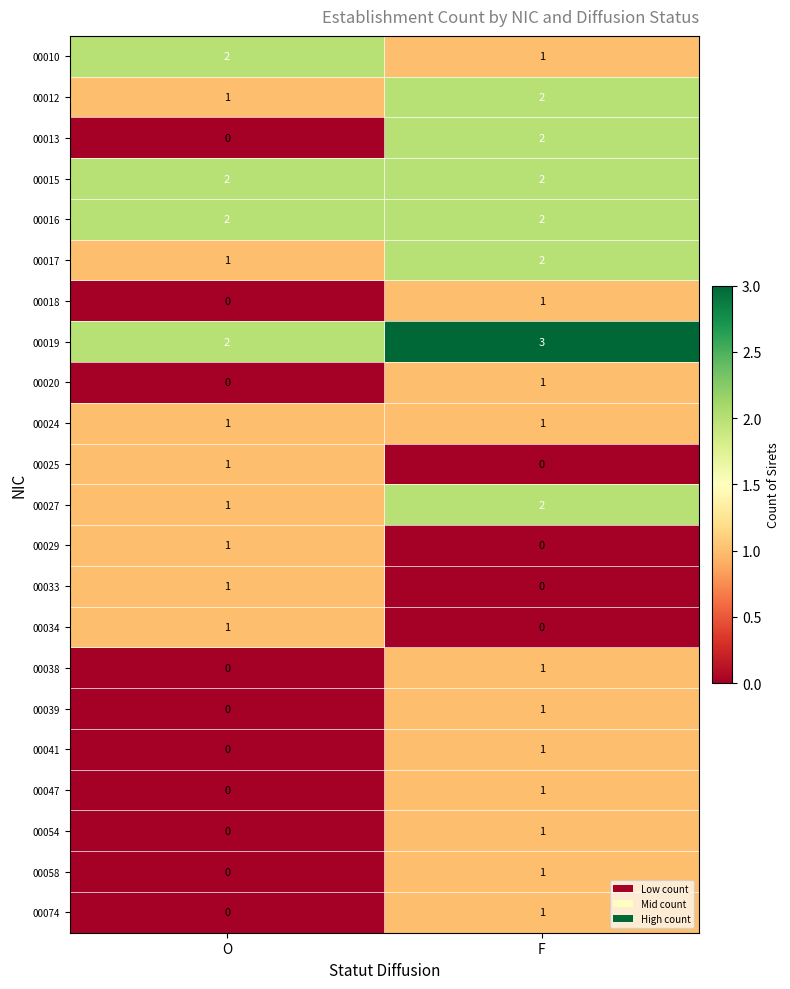

List the labels in order of 00012 value, largest first.

F, O